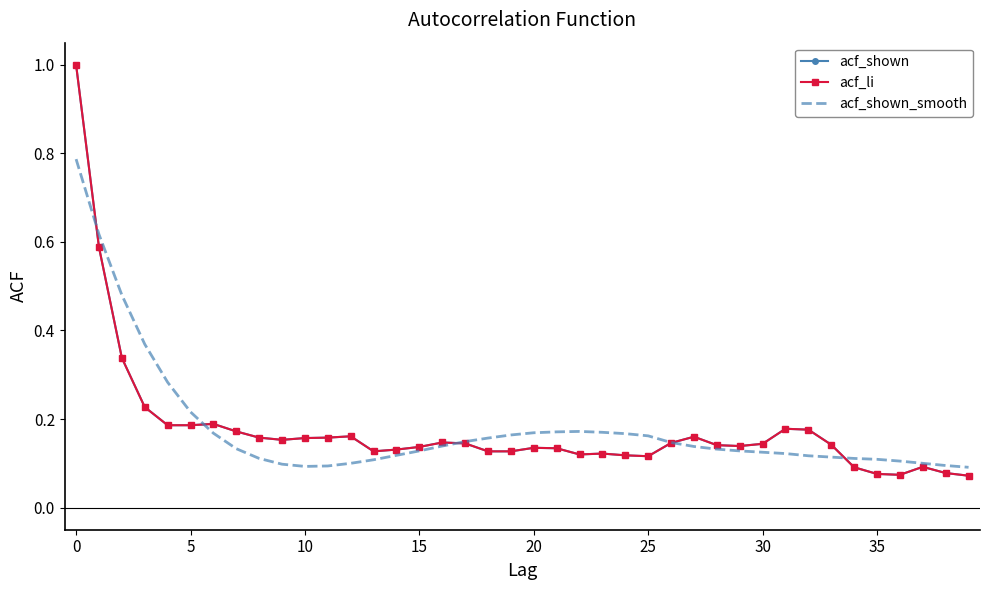

Which series has the largest range (max minus min)?

acf_shown